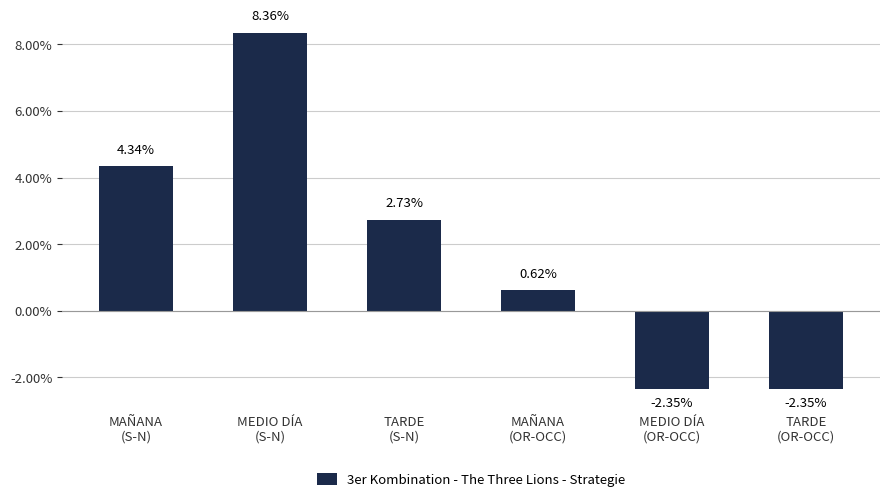

What is the difference between the second highest and minimum values?

6.7